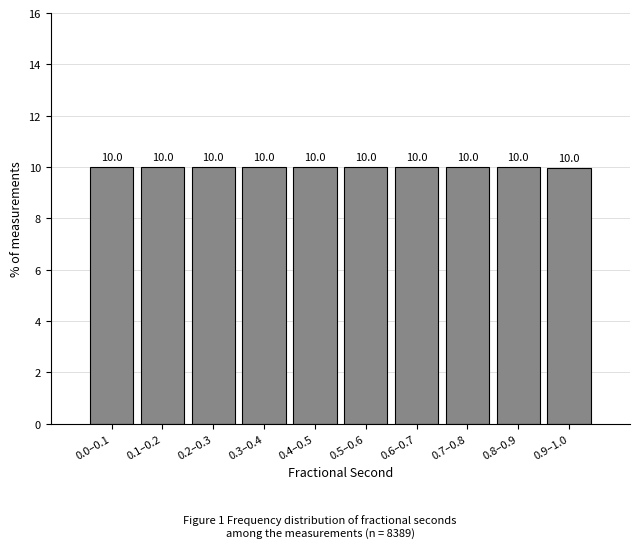

Reading right to left, extract all data points from this chart.

0.9–1.0=10.0	0.8–0.9=10.0	0.7–0.8=10.0	0.6–0.7=10.0	0.5–0.6=10.0	0.4–0.5=10.0	0.3–0.4=10.0	0.2–0.3=10.0	0.1–0.2=10.0	0.0–0.1=10.0